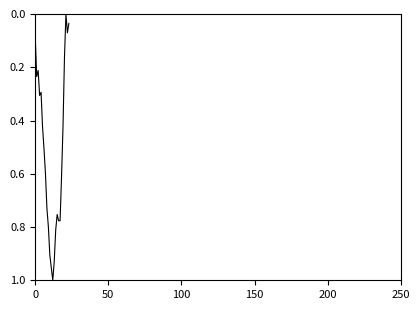

Which category has the lowest value across all series?

21